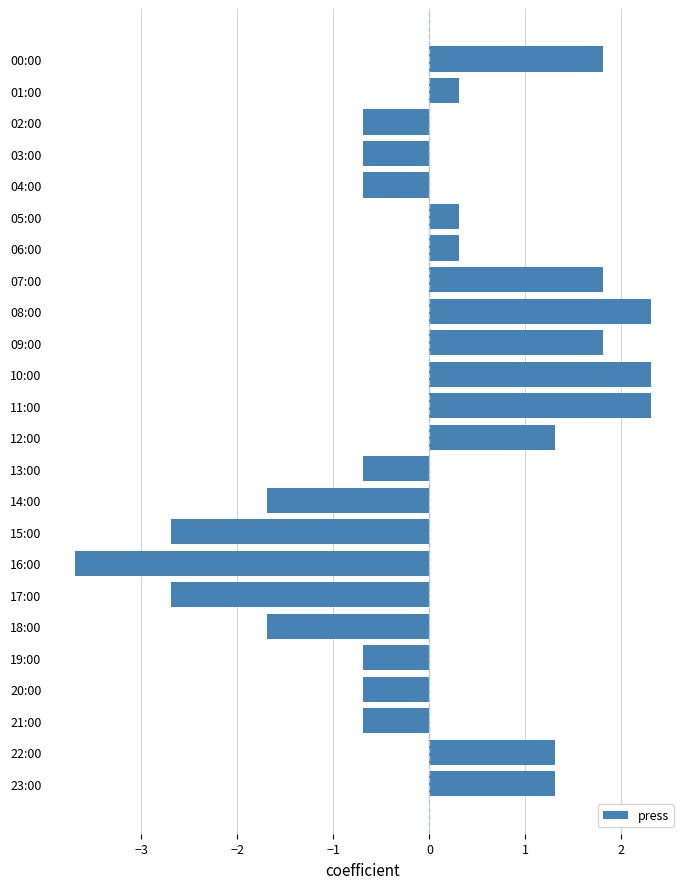

How many negative values are there?

12